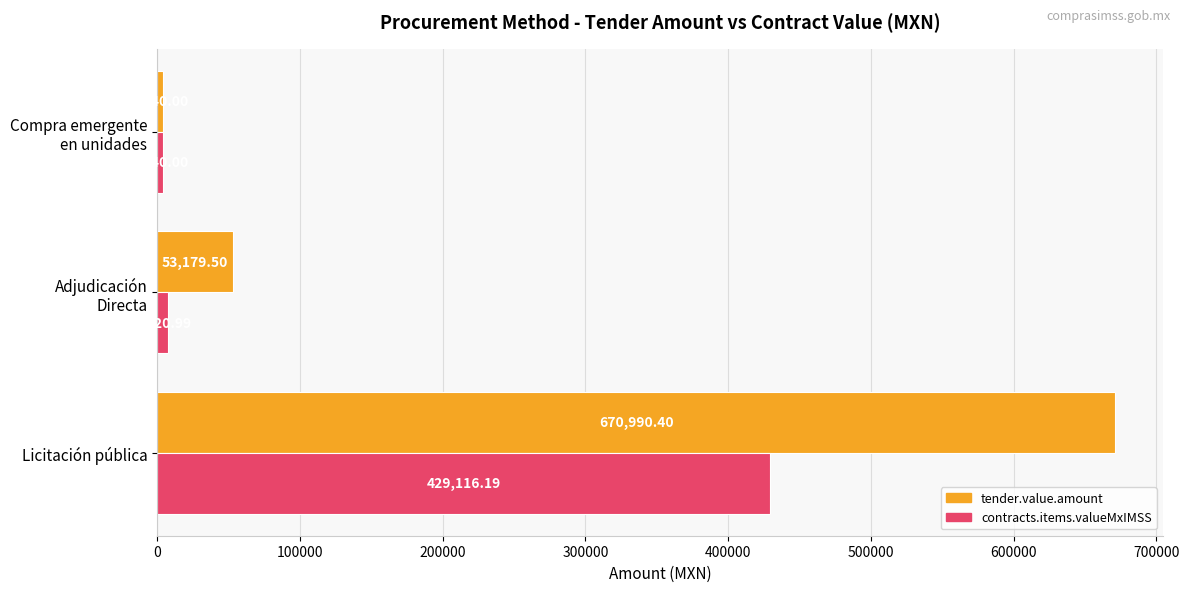

Which series has the widest spread of values?

tender.value.amount